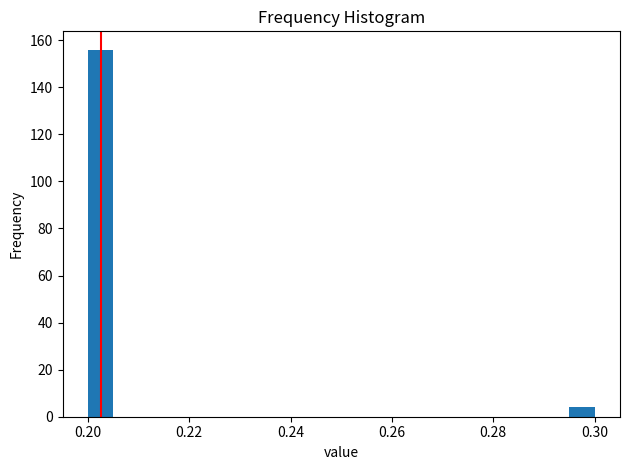

Read against the x-axis, roughly where is the centre of the tallest bar?

0.202